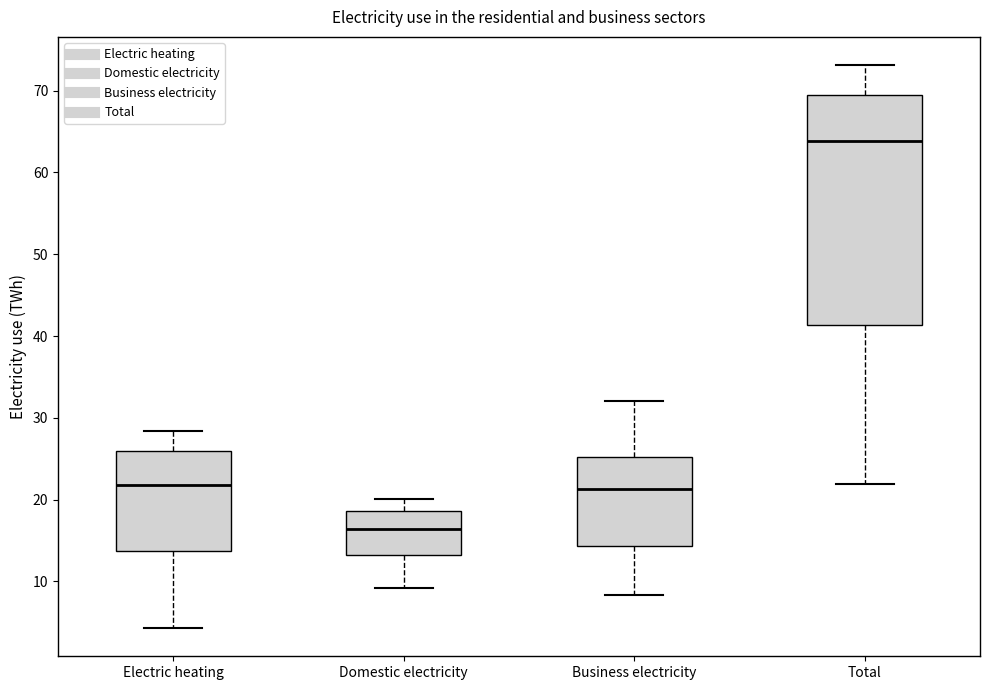

Reading left to right, transcribe this box plot: for each box, give where its median line is, the range the box spans, and where its two whiskers end, as read against the y-axis. The values are not printed on the chart, so give them approximately, as read against the axis.

Electric heating: median 22, box 14 to 26, whiskers 4 to 28
Domestic electricity: median 16, box 13 to 19, whiskers 9 to 20
Business electricity: median 21, box 14 to 25, whiskers 8 to 32
Total: median 64, box 41 to 69, whiskers 22 to 73